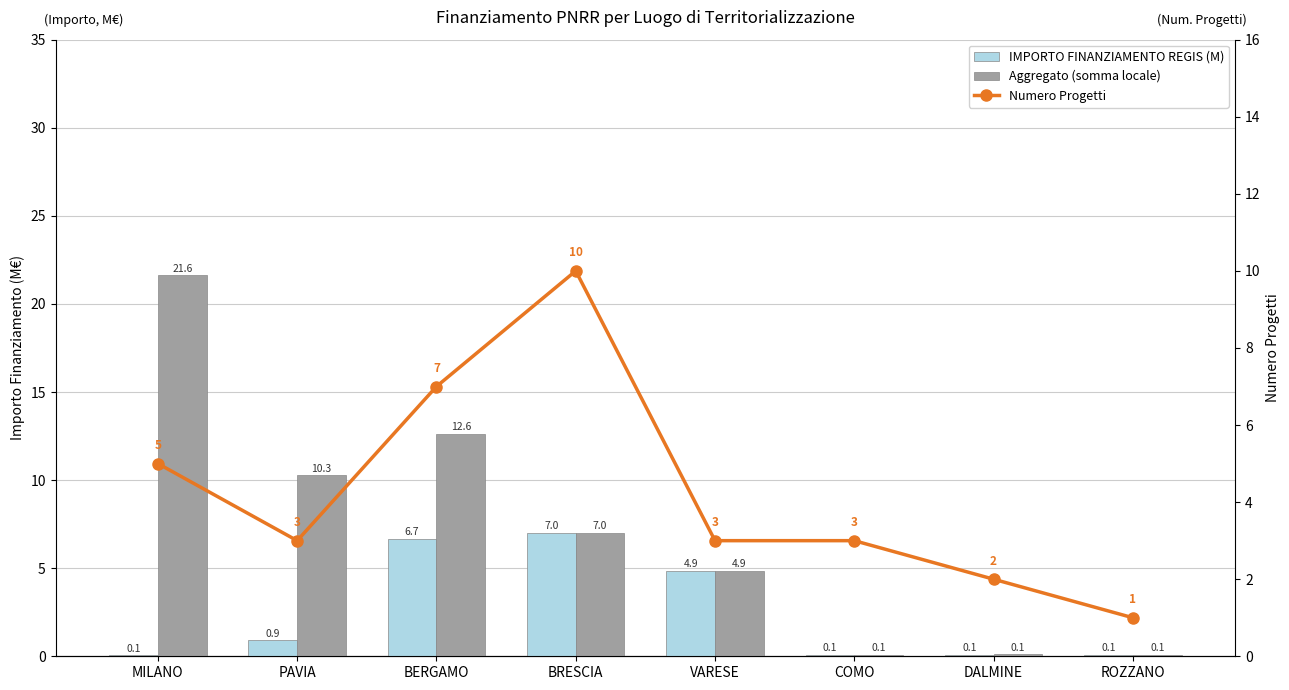

Between DALMINE and COMO, which is larger?

COMO